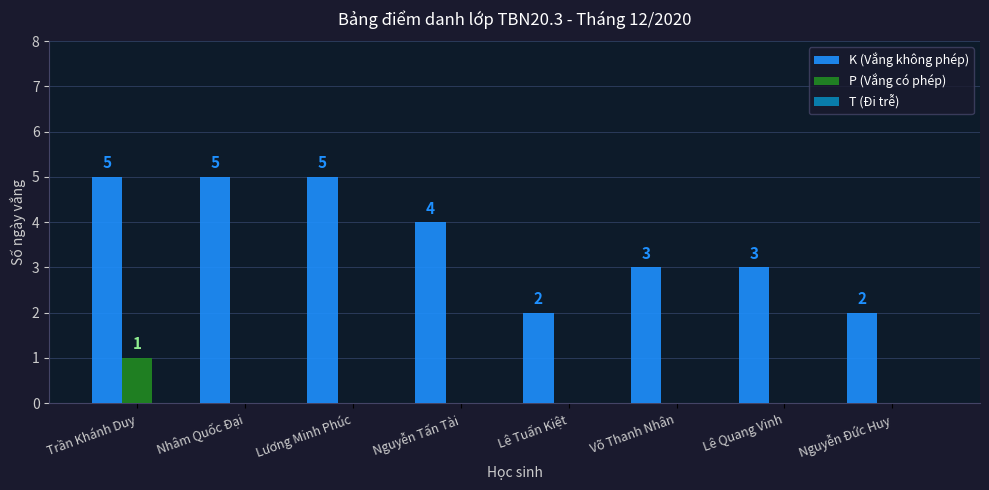

Which series changed the most between Võ Thanh Nhân and Nguyễn Đức Huy?

K (Vắng không phép)